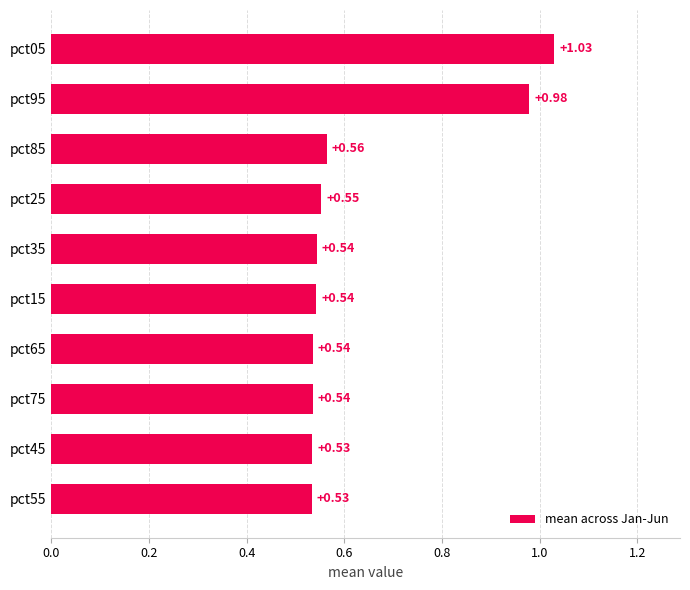

What is the sum of the values at pct35 and pct25?

1.1